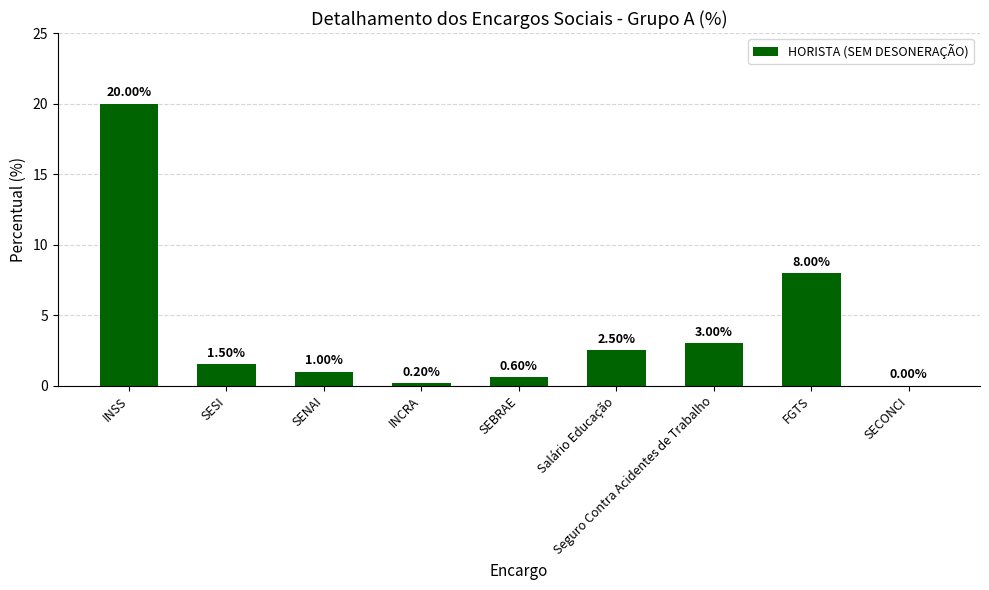

What is the sum of the values at Seguro Contra Acidentes de Trabalho and Salário Educação?

5.5